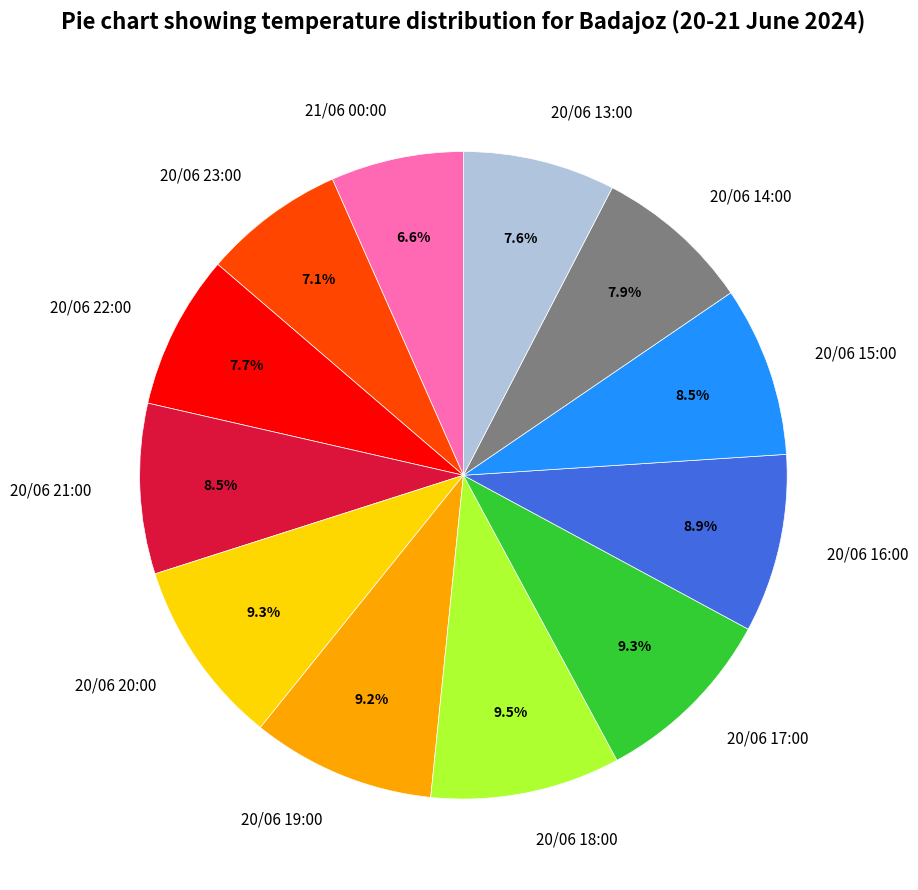

The 20/06 20:00 slice represents 9% of the pie. True or false?

True